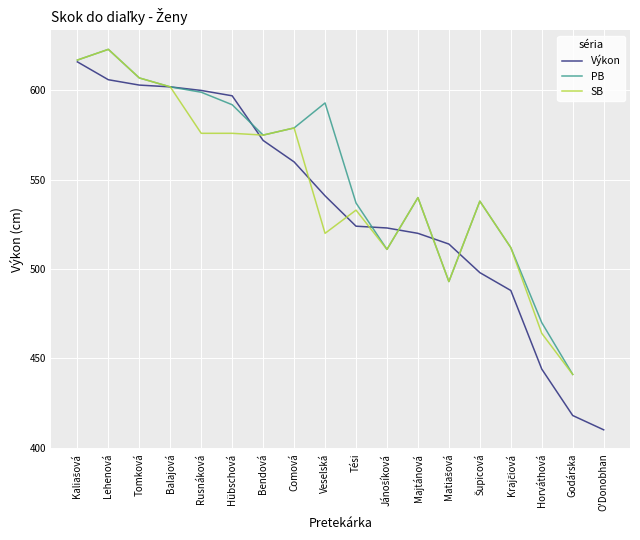

Is it true that PB equals 835.5 at Balajová?

False